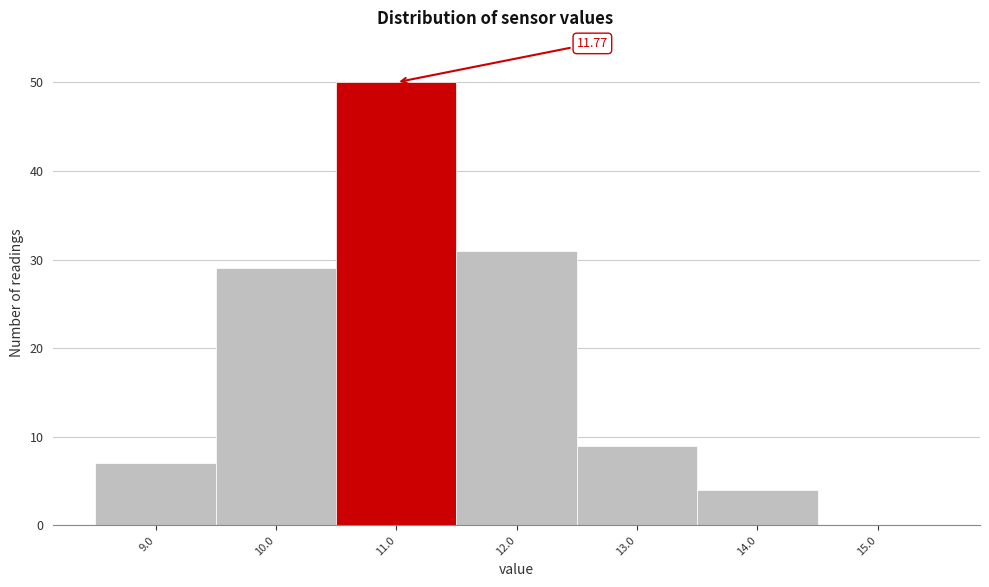

What is the change in value from 9.0 to 15.0?

-7